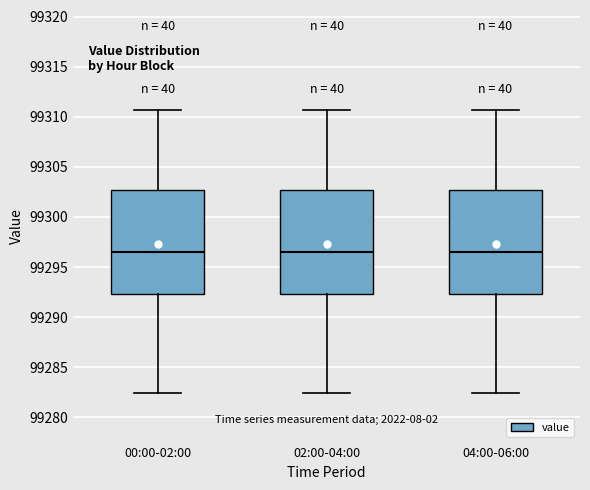

Where is the lower edge of the box for 02:00-04:00 on the y-axis? The values are not printed on the chart, so give them approximately, as read against the axis.

99292.5